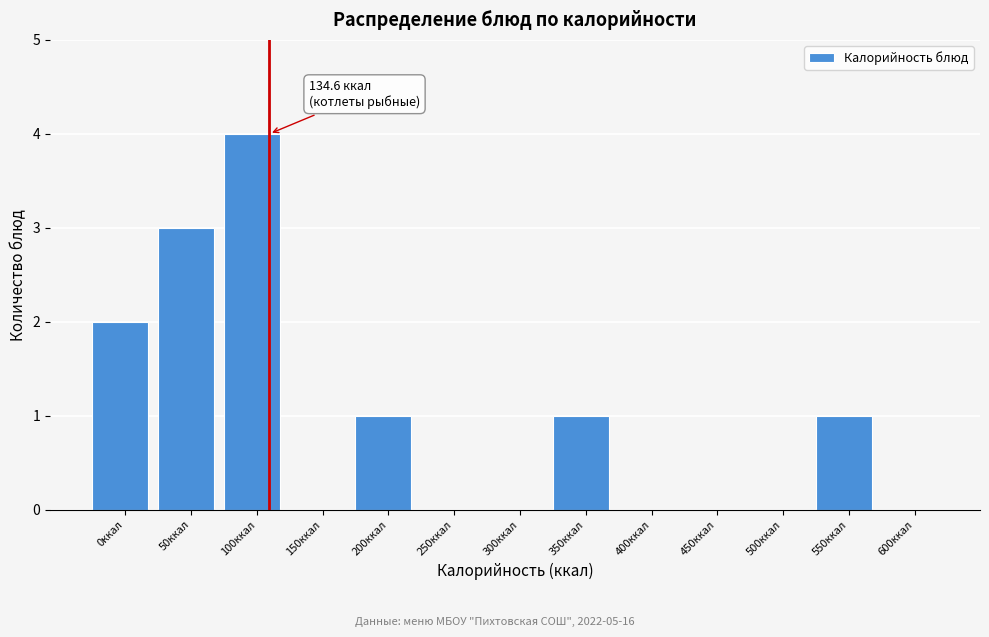

Reading left to right, list all the values displayed in this chart.

0ккал=2	50ккал=3	100ккал=4	150ккал=0	200ккал=1	250ккал=0	300ккал=0	350ккал=1	400ккал=0	450ккал=0	500ккал=0	550ккал=1	600ккал=0